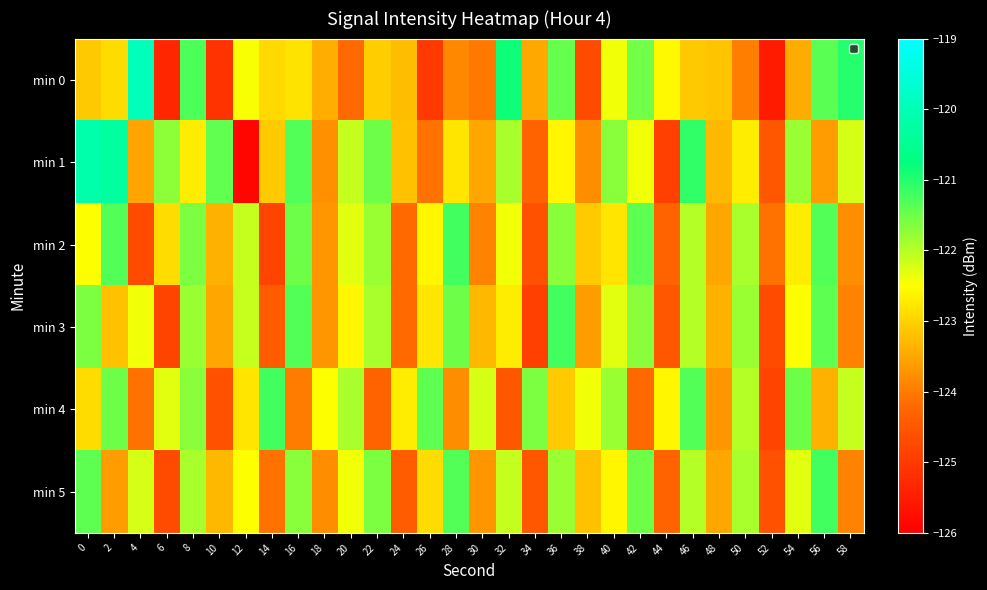

Which series changed the most between 22 and 32?

min 0